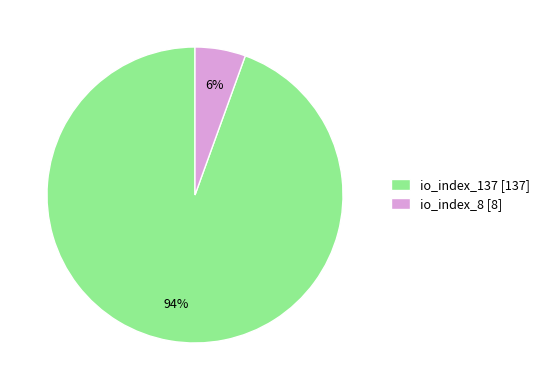

Is io_index_137 the majority of the pie?

Yes